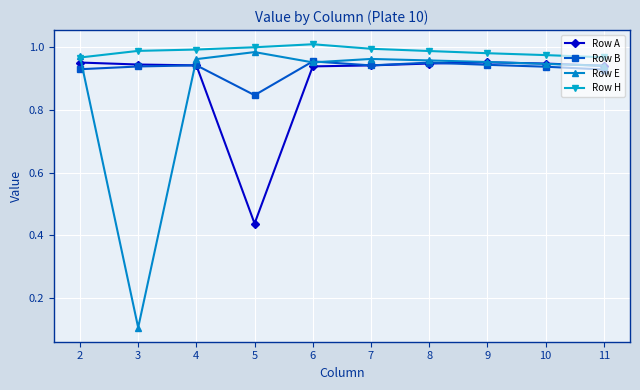

At which label is Row A closest to 0?

5